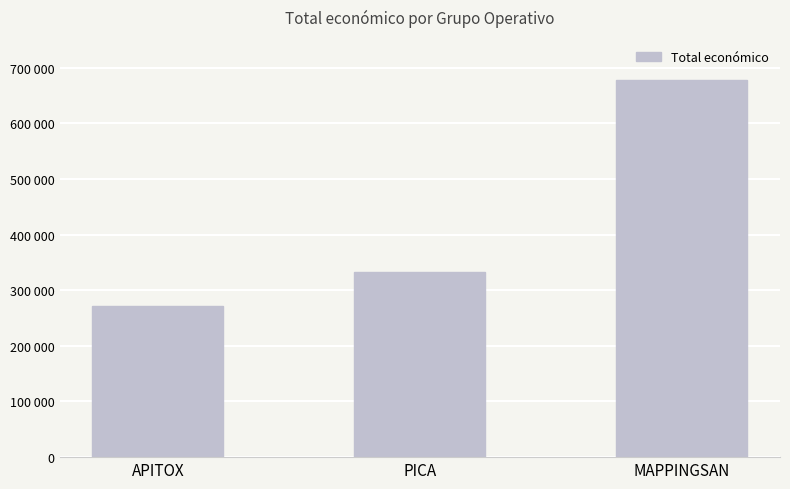

Between MAPPINGSAN and APITOX, which is larger?

MAPPINGSAN